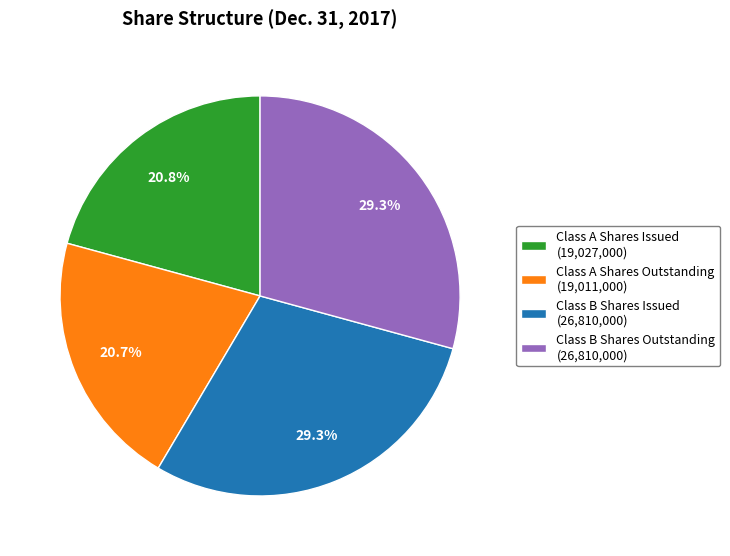

What is the total percentage of Class B Shares Issued (26,810,000) and Class A Shares Outstanding (19,011,000)?

50.0%